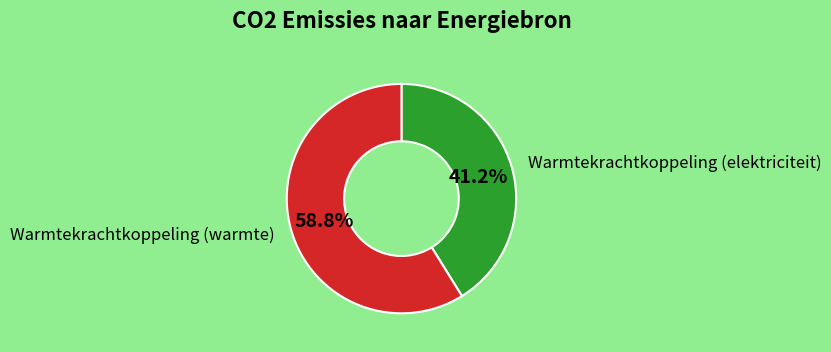

Approximately how many times larger is the value at Warmtekrachtkoppeling (elektriciteit) compared to Warmtekrachtkoppeling (warmte)?

0.7